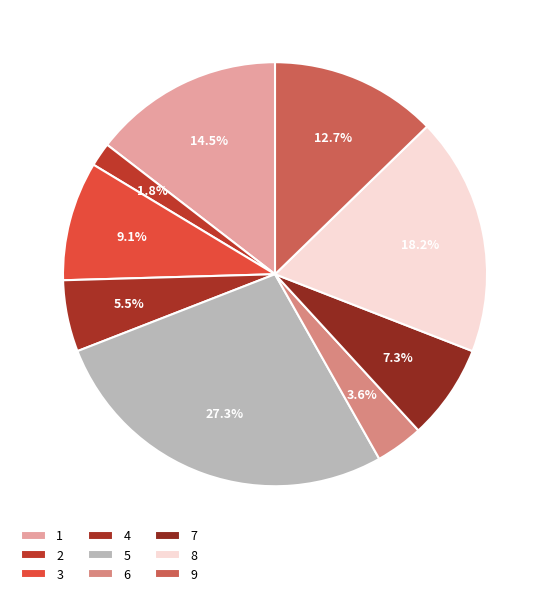

True or false: 2 accounts for 20% of the total.

False